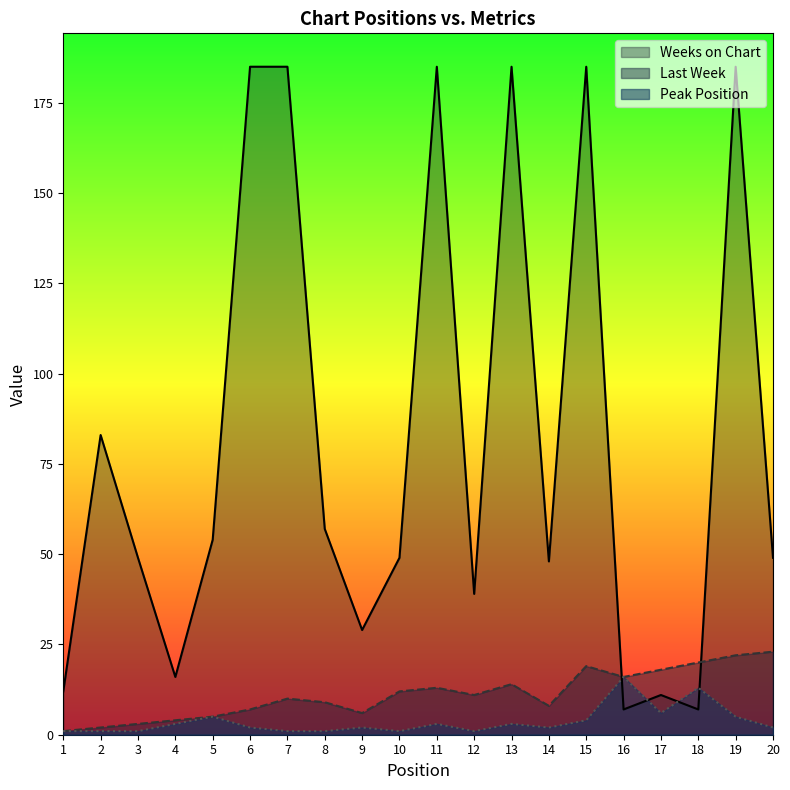

Which series has the widest spread of values?

Weeks on Chart